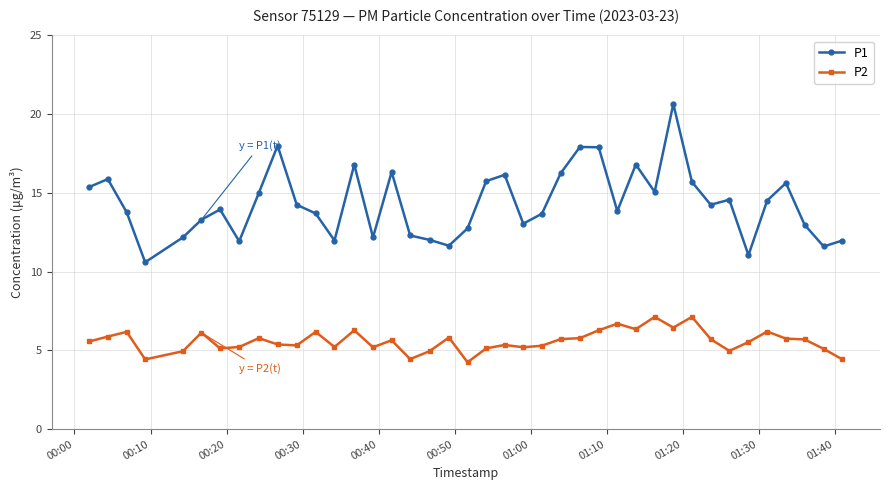

List the series in order of their overall mean, highest first.

P1, P2